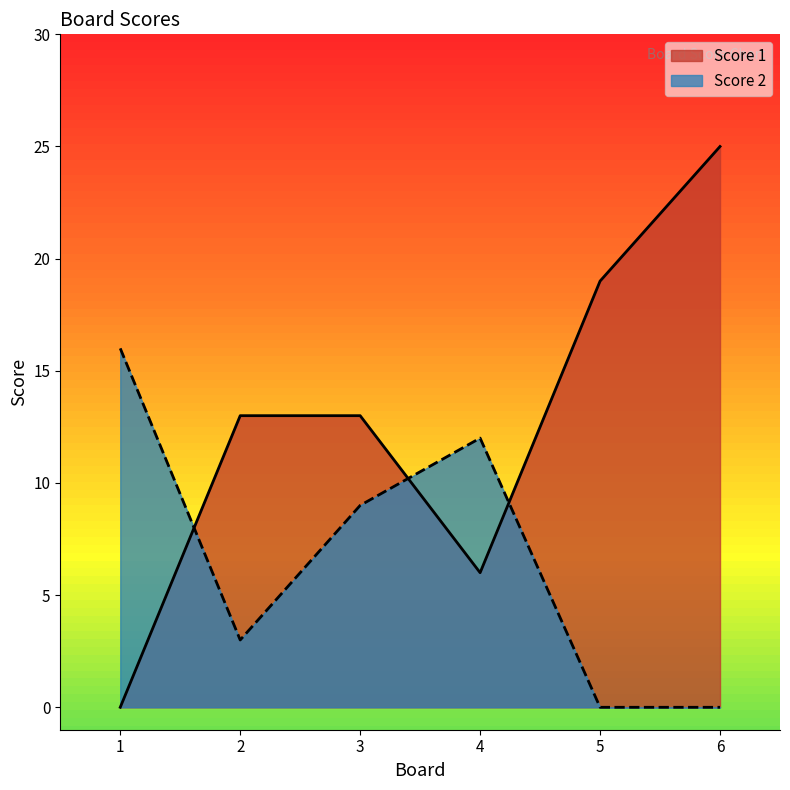

How many interior local peaks does the Score 2 series have?

1